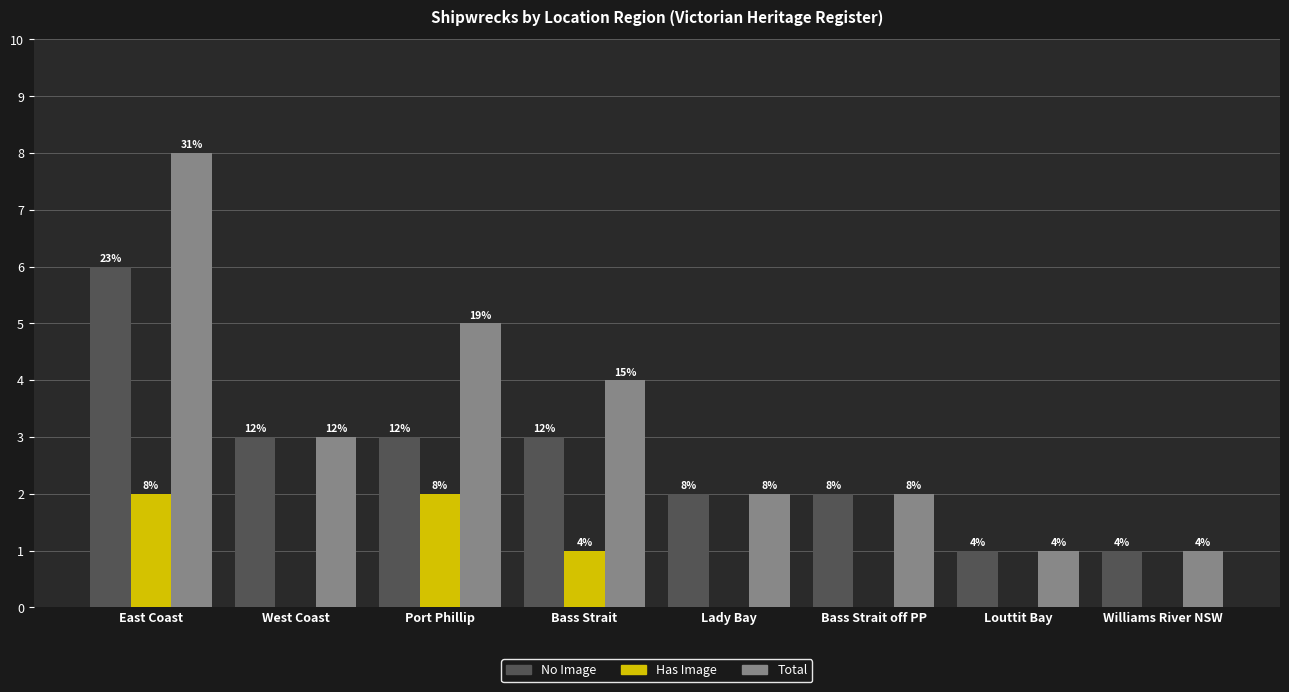

What is the total value across all series at Lady Bay?

4